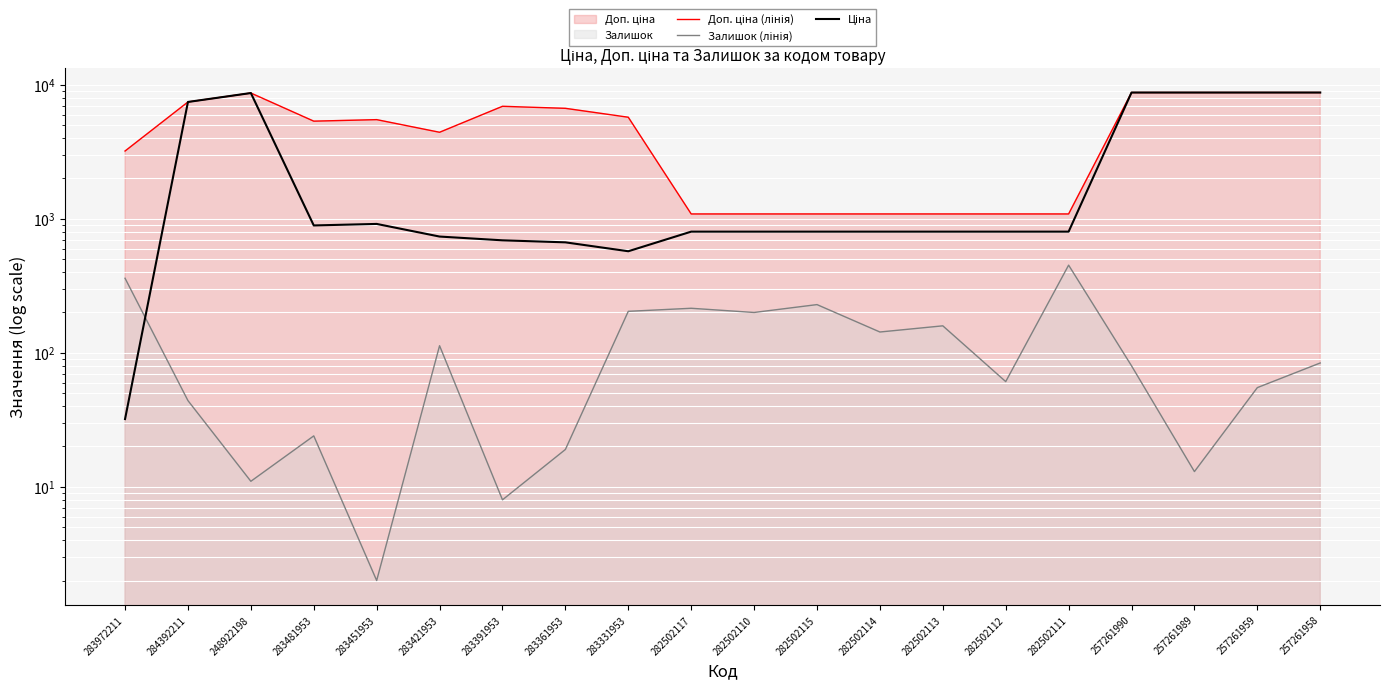

What is the label of the 6th point from the right?

282502112